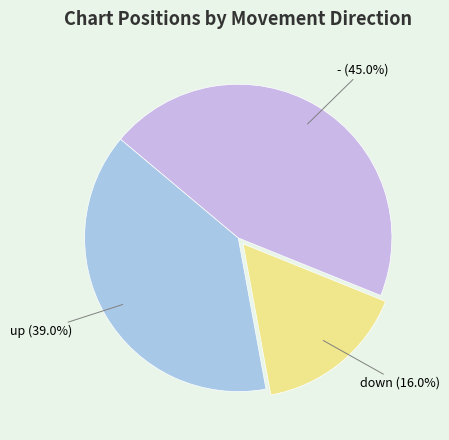

To the nearest percent, what is the difference between the largest and smallest slice percentages?

29%